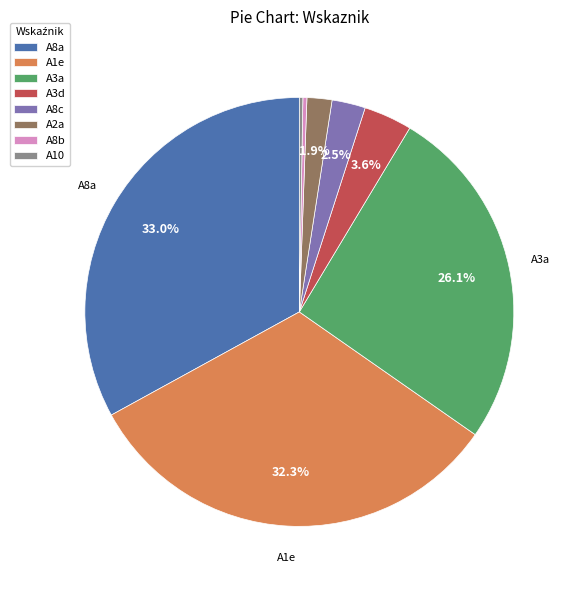

To the nearest percent, what is the combined percentage of A3a and A1e?

58%